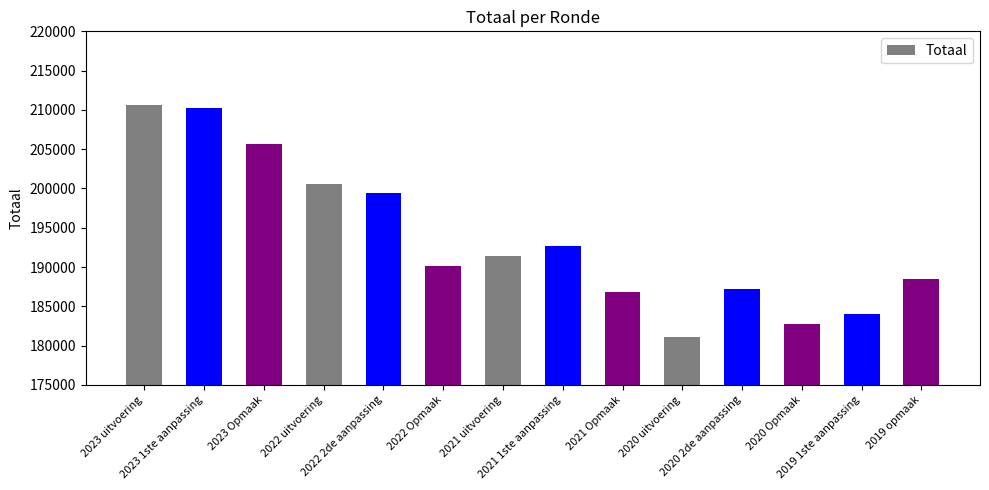

What is the maximum value shown in the chart?

210621